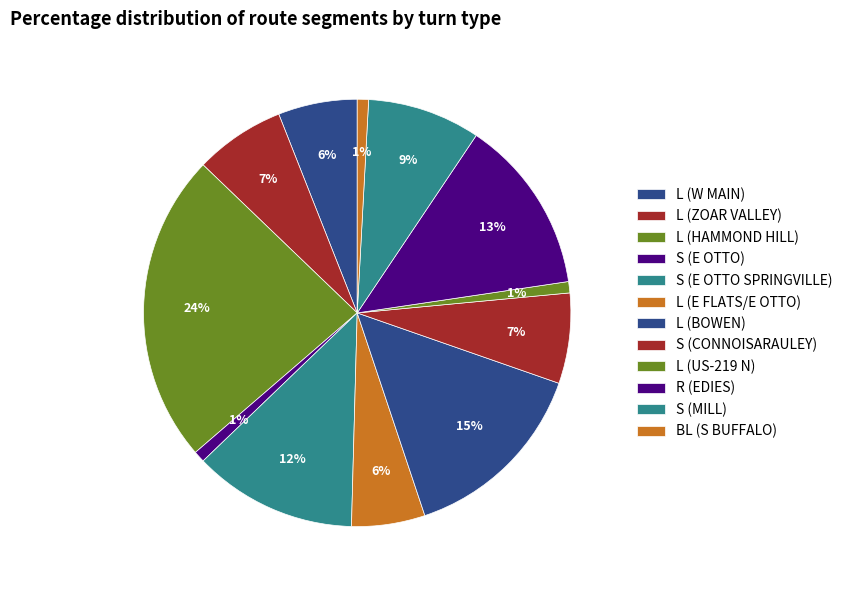

How many slices are in this pie chart?

12